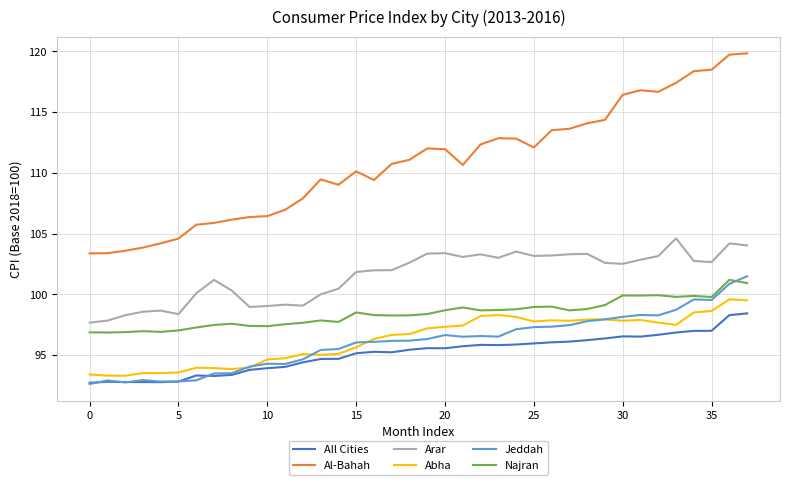

What is the highest value of the All Cities series?

98.4